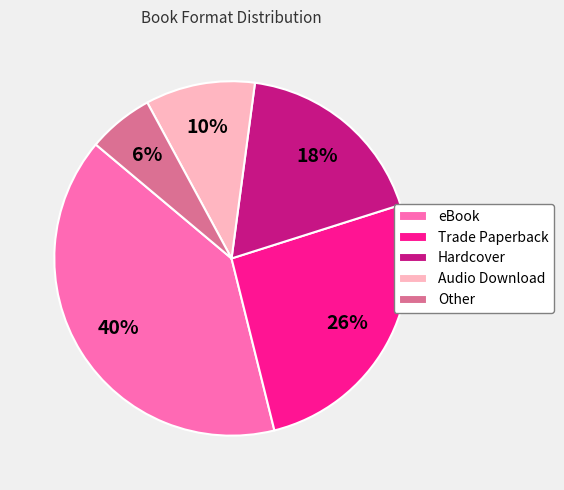

Is it true that eBook is 40% of the pie?

True